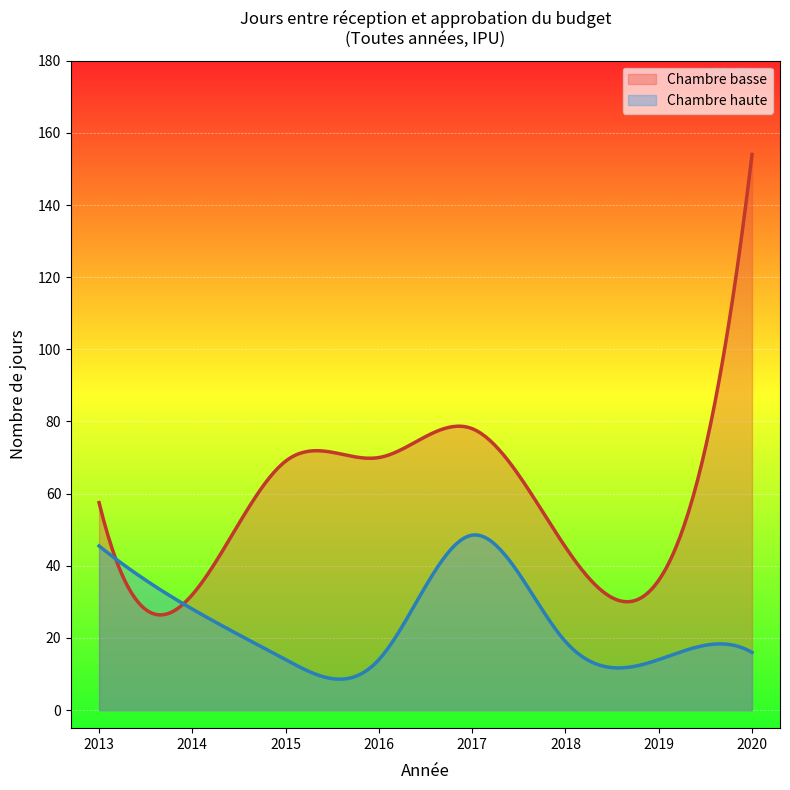

True or false: Moyenne des jours (Chambre haute) and Moyenne des jours (Chambre basse) intersect in this chart.

True